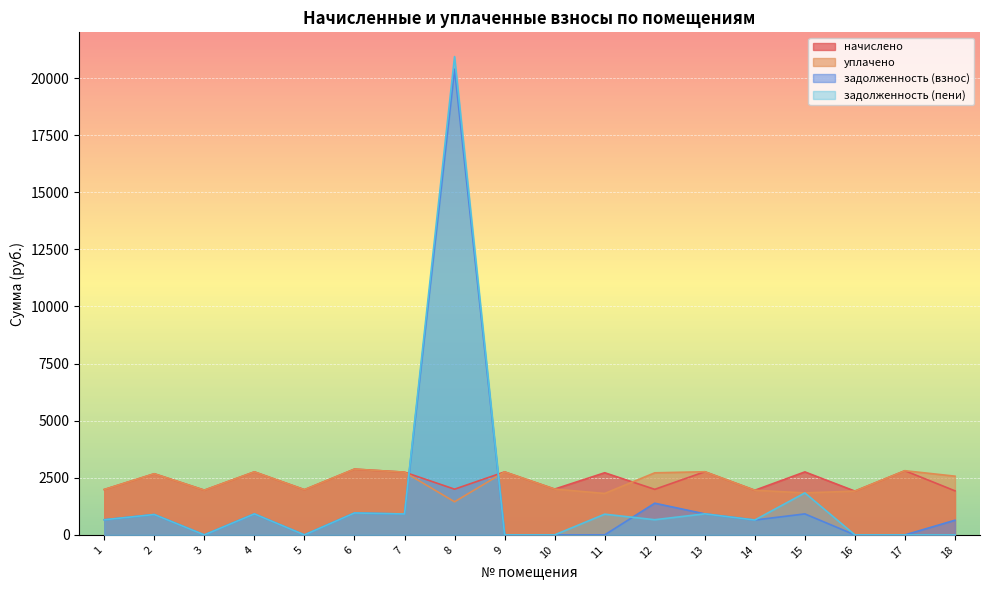

What is the difference between the начислено values at 5 and 10?

25.8